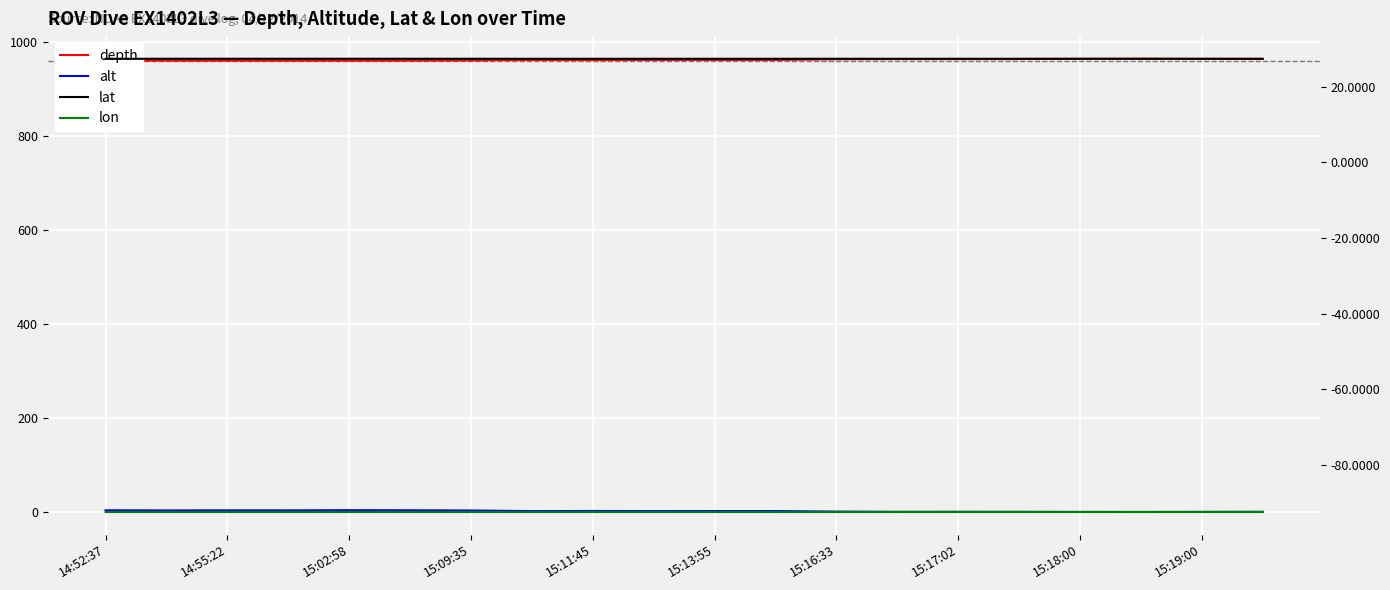

Does the chart display data point markers on the line(s)?

No